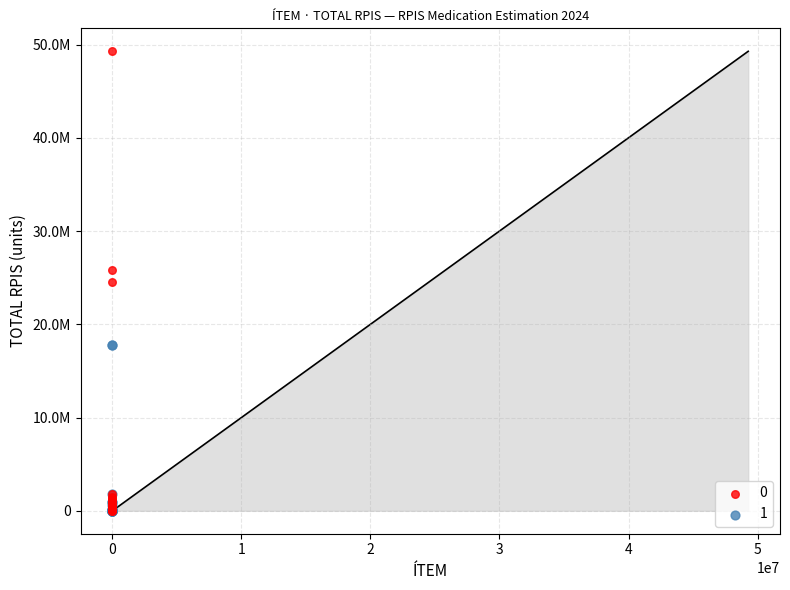

What are all the series names shown in the legend?

0, 1